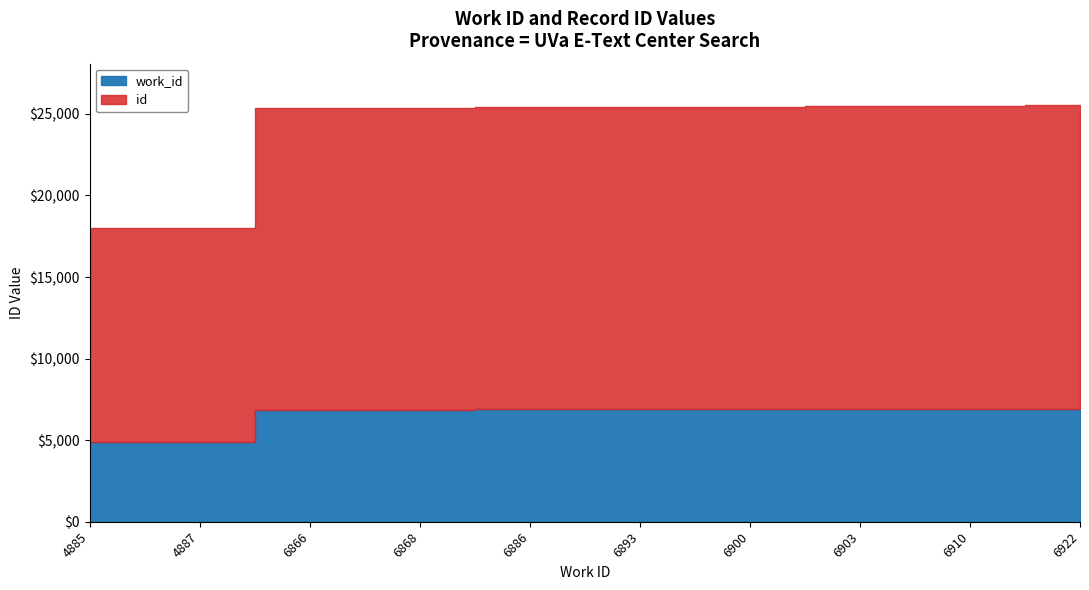

What is the spread (max minus min) of values at 6903?

11649